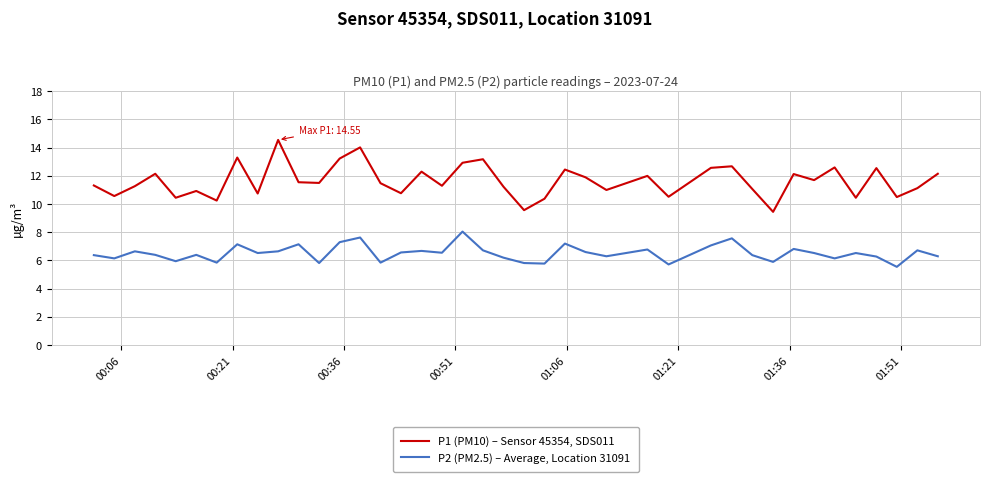

List the series in order of their overall mean, lowest first.

P2 (PM2.5) – Average, Location 31091, P1 (PM10) – Sensor 45354, SDS011